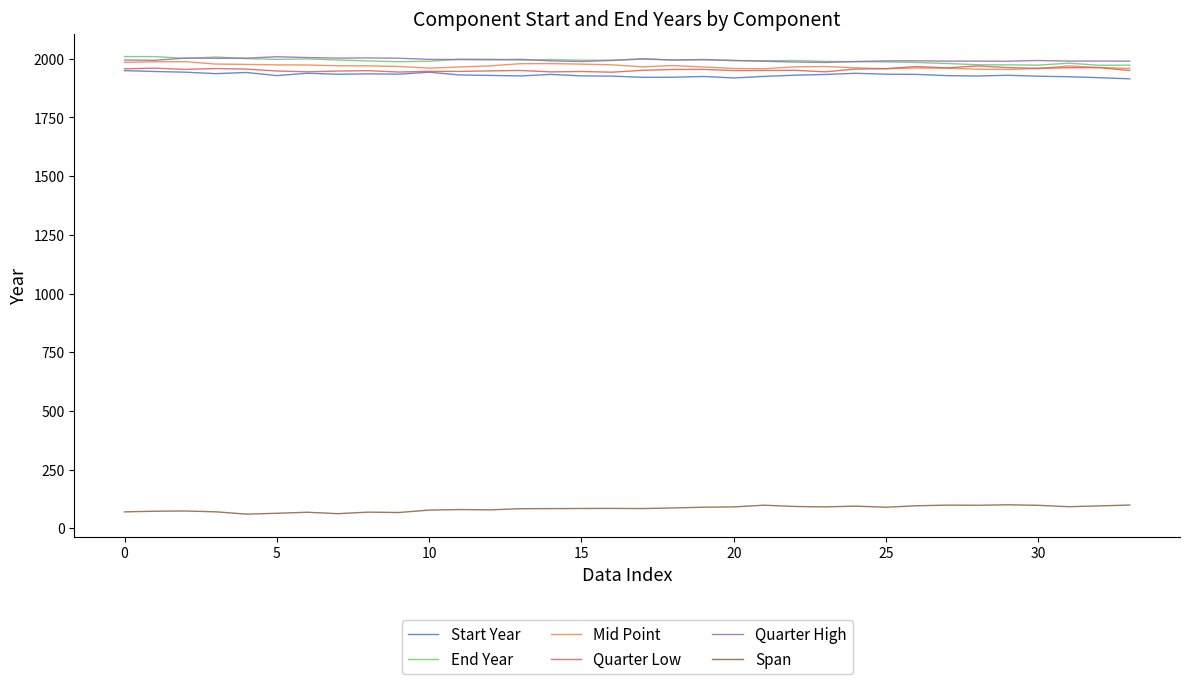

What is the difference between the second highest and second lowest values in the Start Year series?

27.5